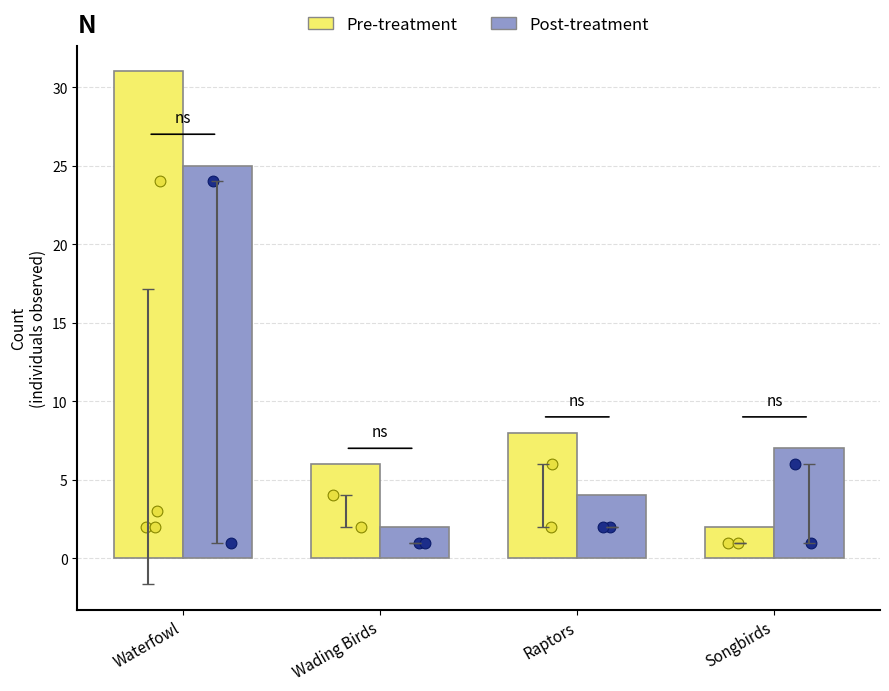

Which series has the largest Y range (max minus min)?

Pre-treatment